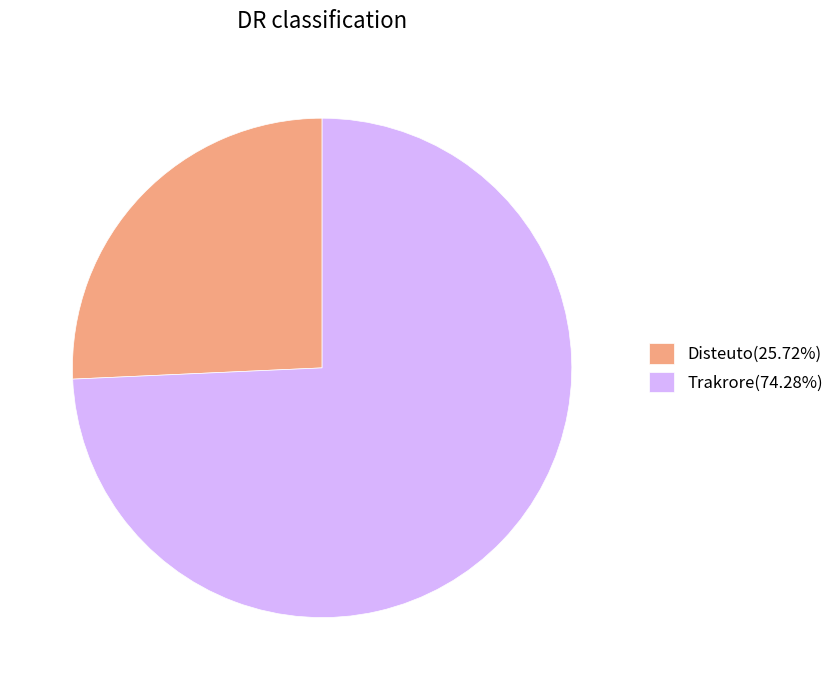

Does any single category account for the majority?

Yes